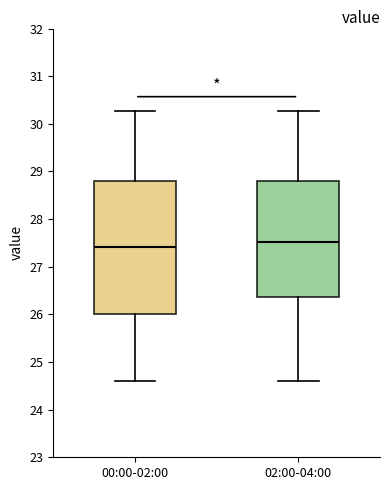

Reading left to right, transcribe this box plot: for each box, give where its median line is, the range the box spans, and where its two whiskers end, as read against the y-axis. The values are not printed on the chart, so give them approximately, as read against the axis.

00:00-02:00: median 27.4, box 26.0 to 28.8, whiskers 24.6 to 30.3
02:00-04:00: median 27.5, box 26.4 to 28.8, whiskers 24.6 to 30.3